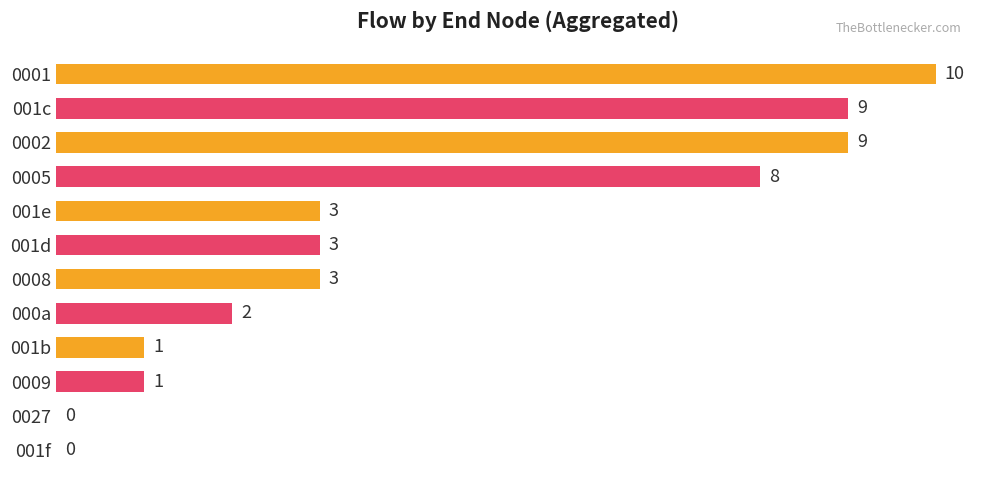

Is it true that the value at 0005 is 8?

True